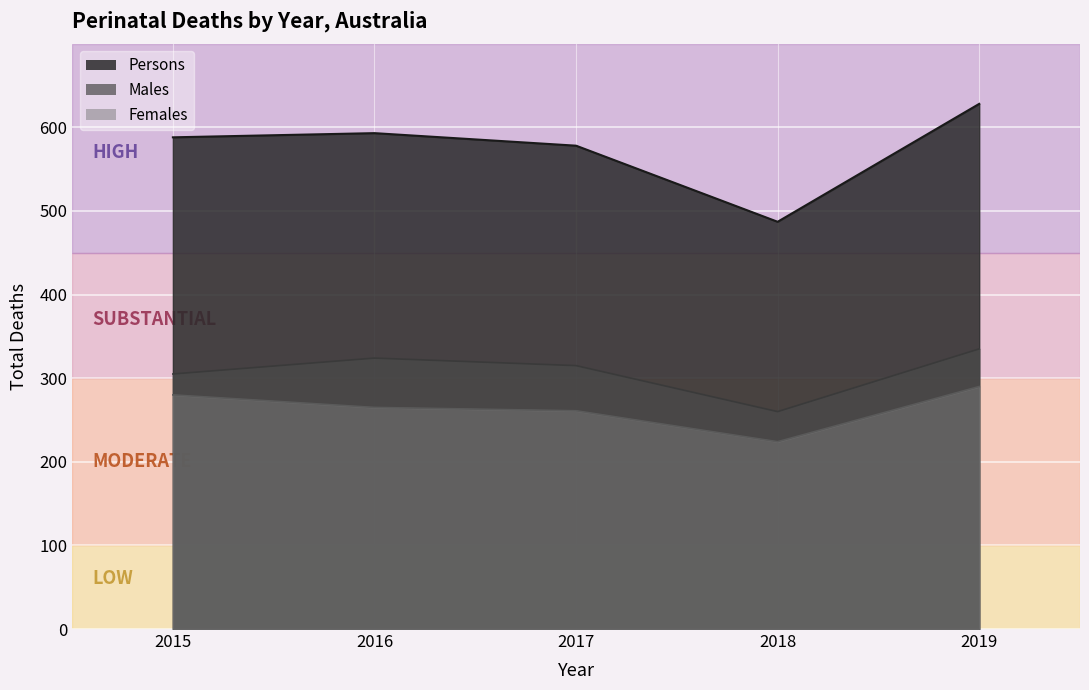

True or false: Persons has a value of 628 at 2019.

True